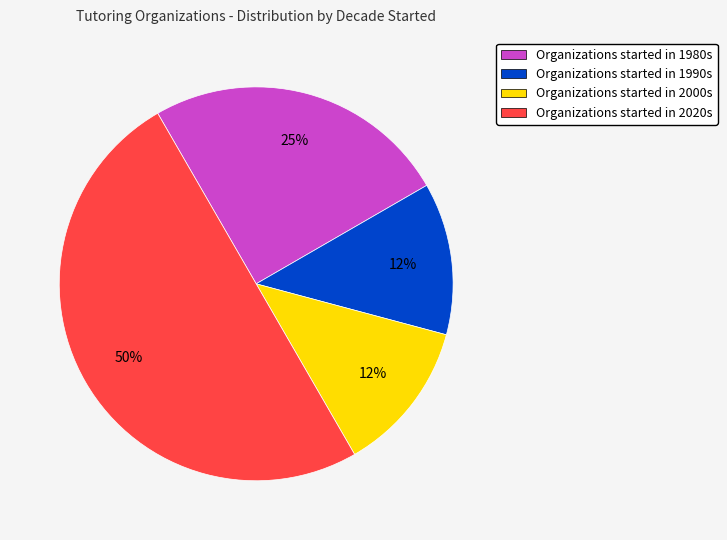

To the nearest percent, what is the average slice percentage?

25%